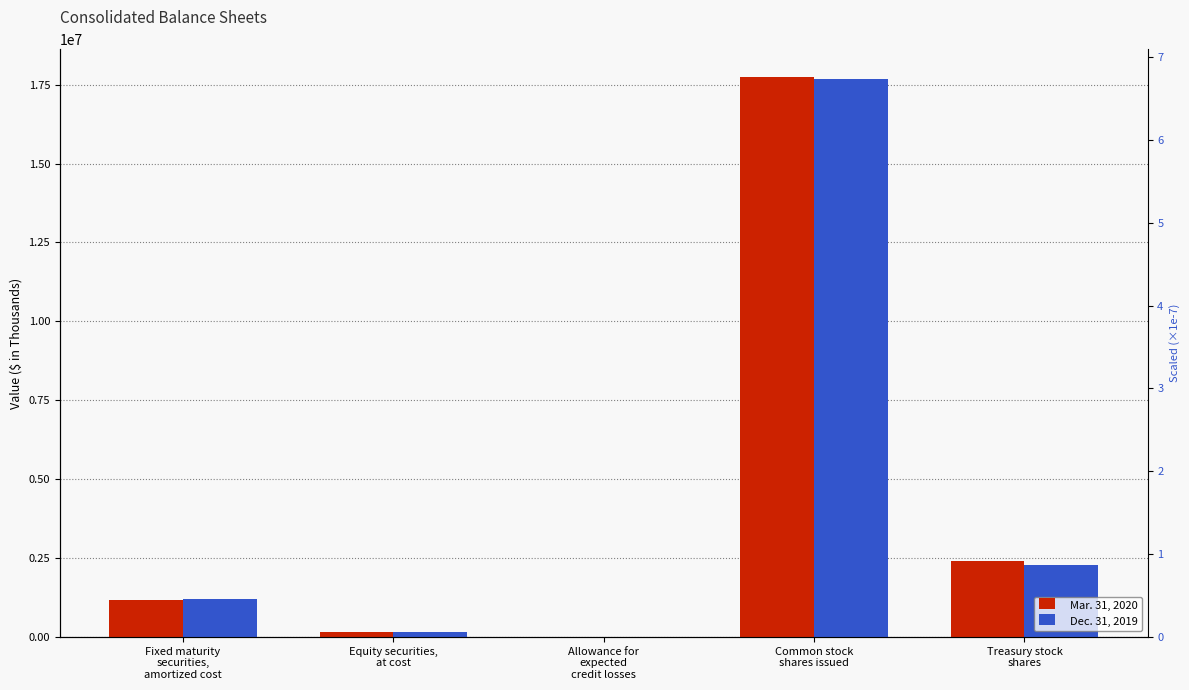

What value does the Mar. 31, 2020 series have at Common stock
shares issued, to the nearest 50?

17732350